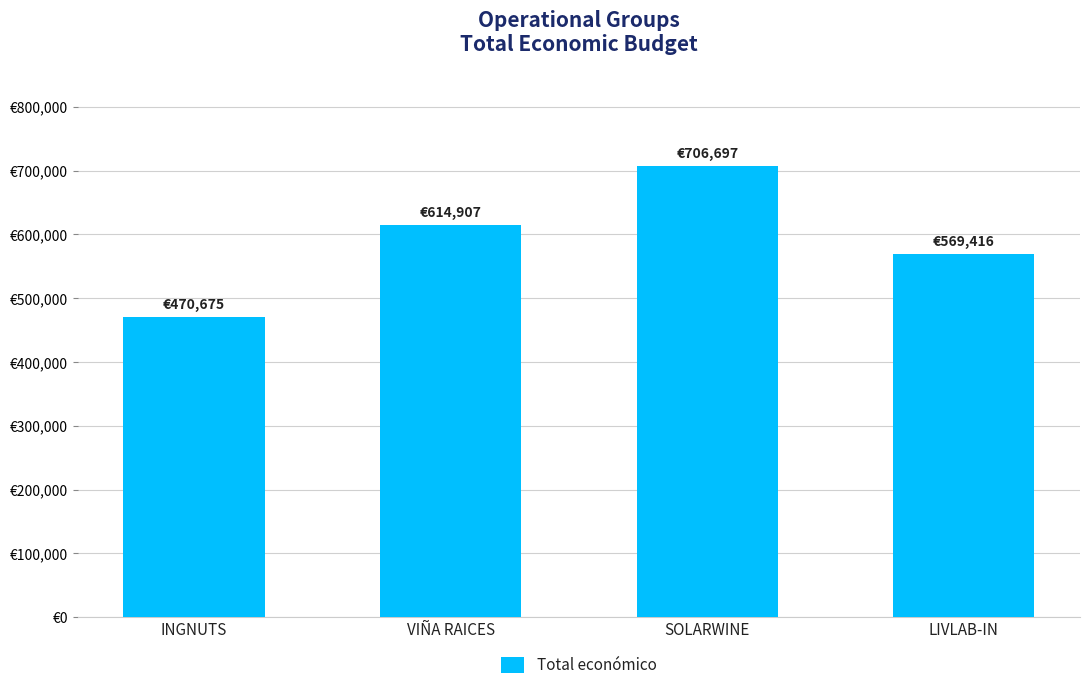

Reading right to left, what are all the values shown in this chart?

569416	706697	614907	470675